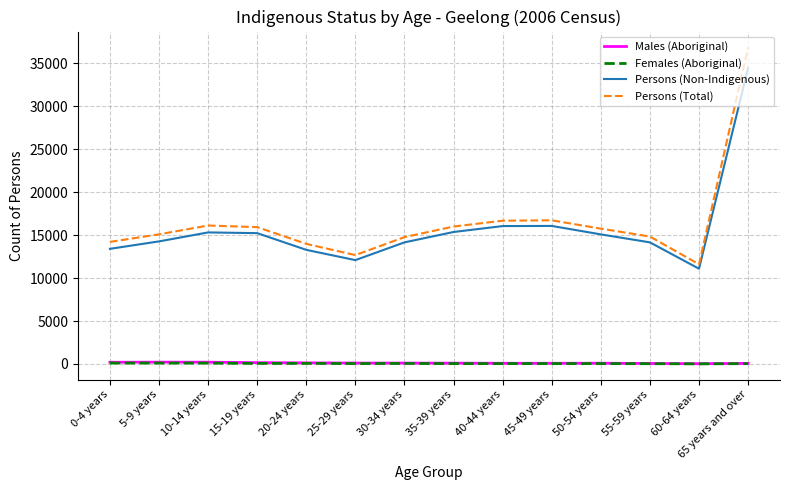

What is the sum of all Females (Aboriginal) values?

777